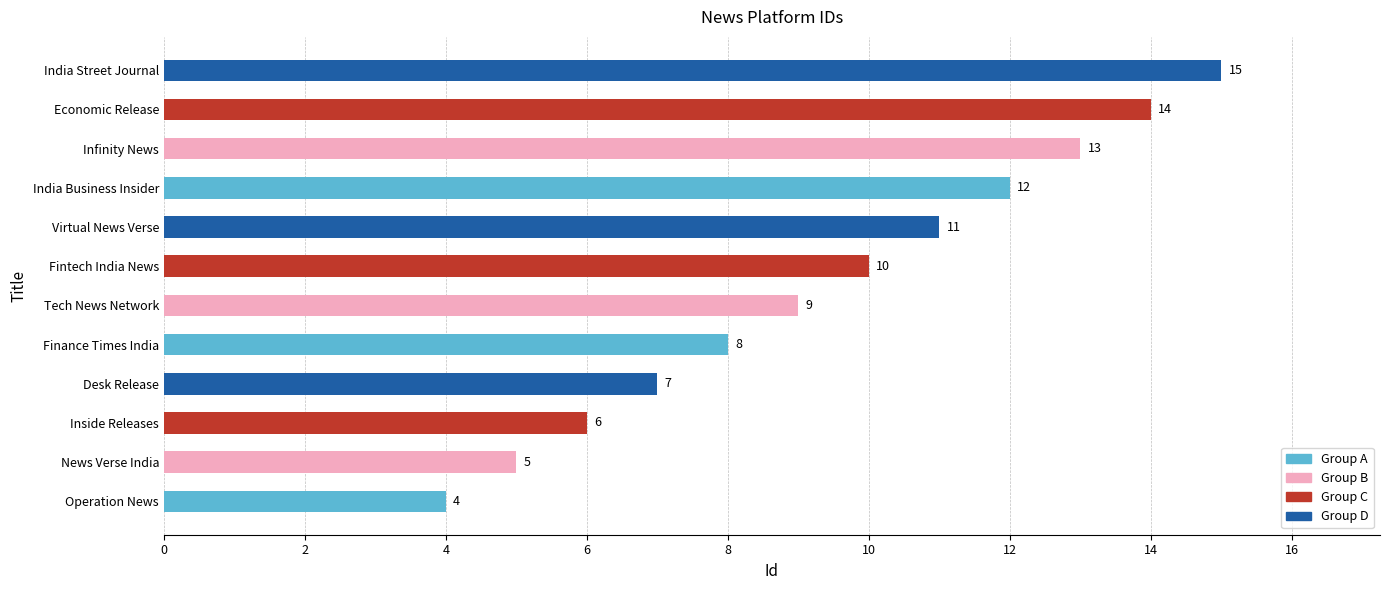

Where is the data nearest to the value 9?

Tech News Network